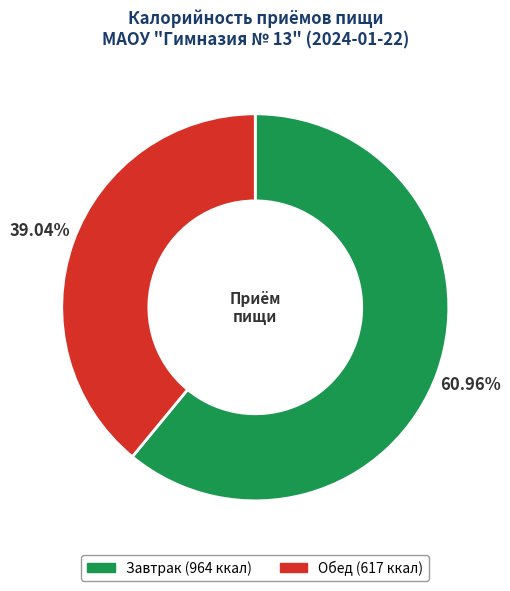

To the nearest percent, what is the combined percentage of Завтрак and Обед?

100%